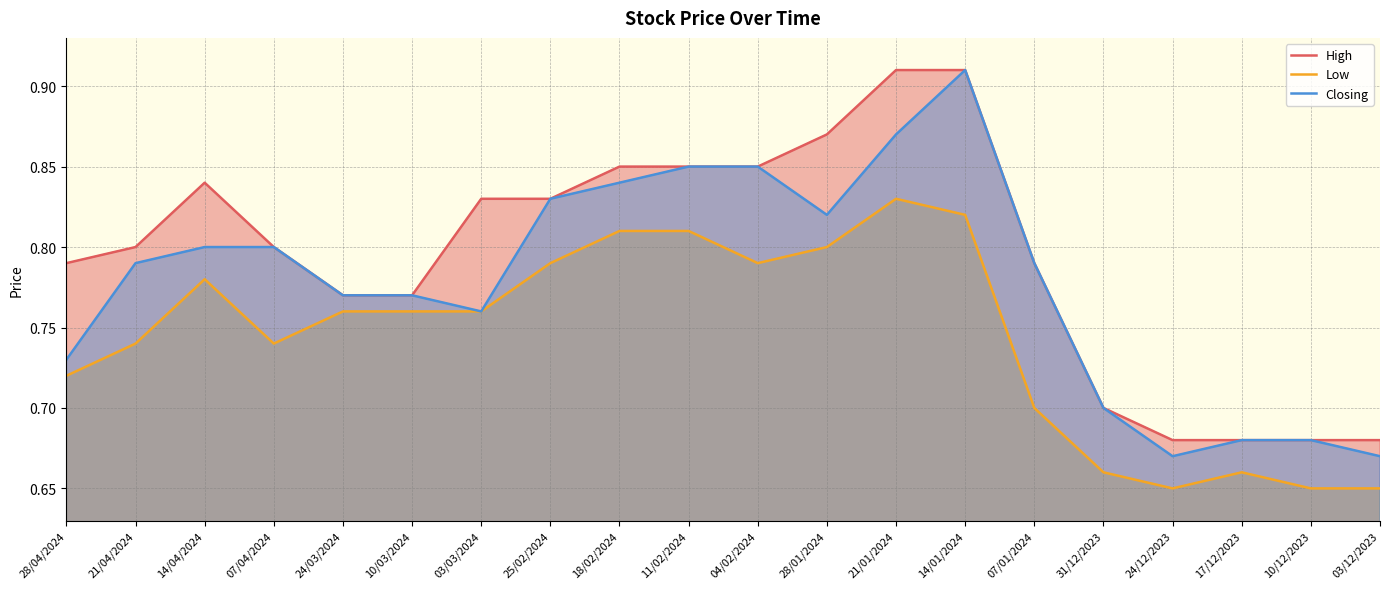

What is the total value across all series at 25/02/2024?

2.5